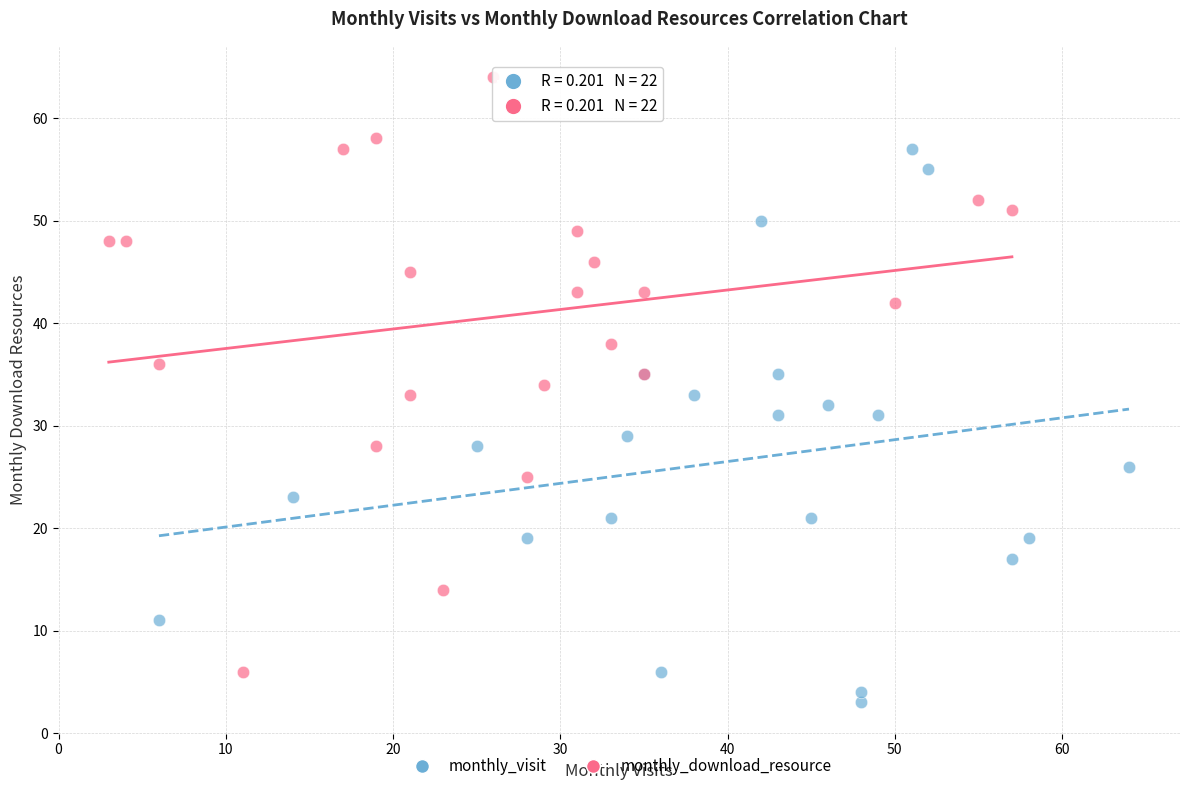

Which series contains the highest Y value?

monthly_download_resource